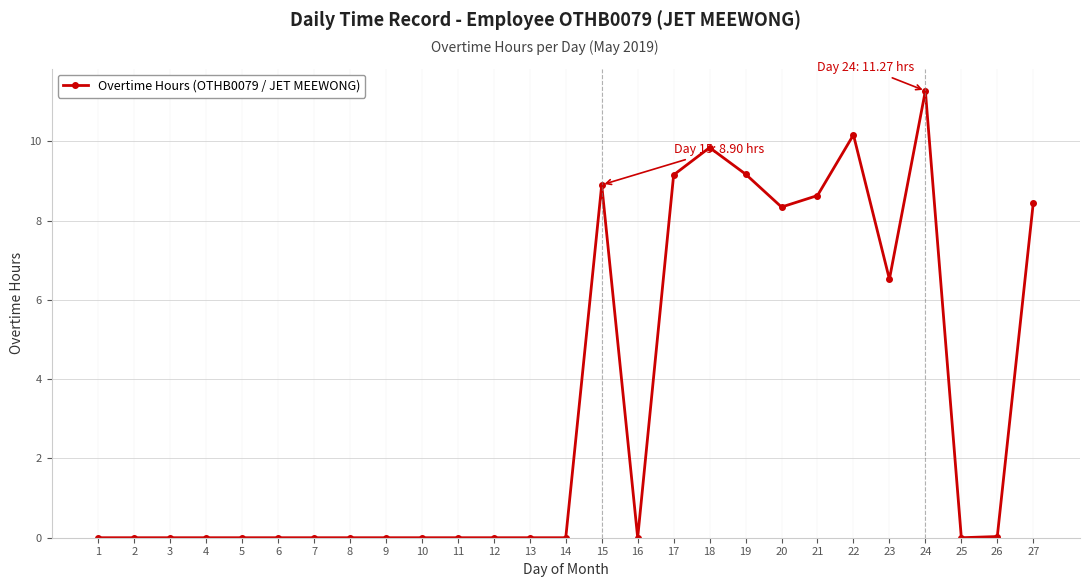

What is the approximate value at 22?

10.2